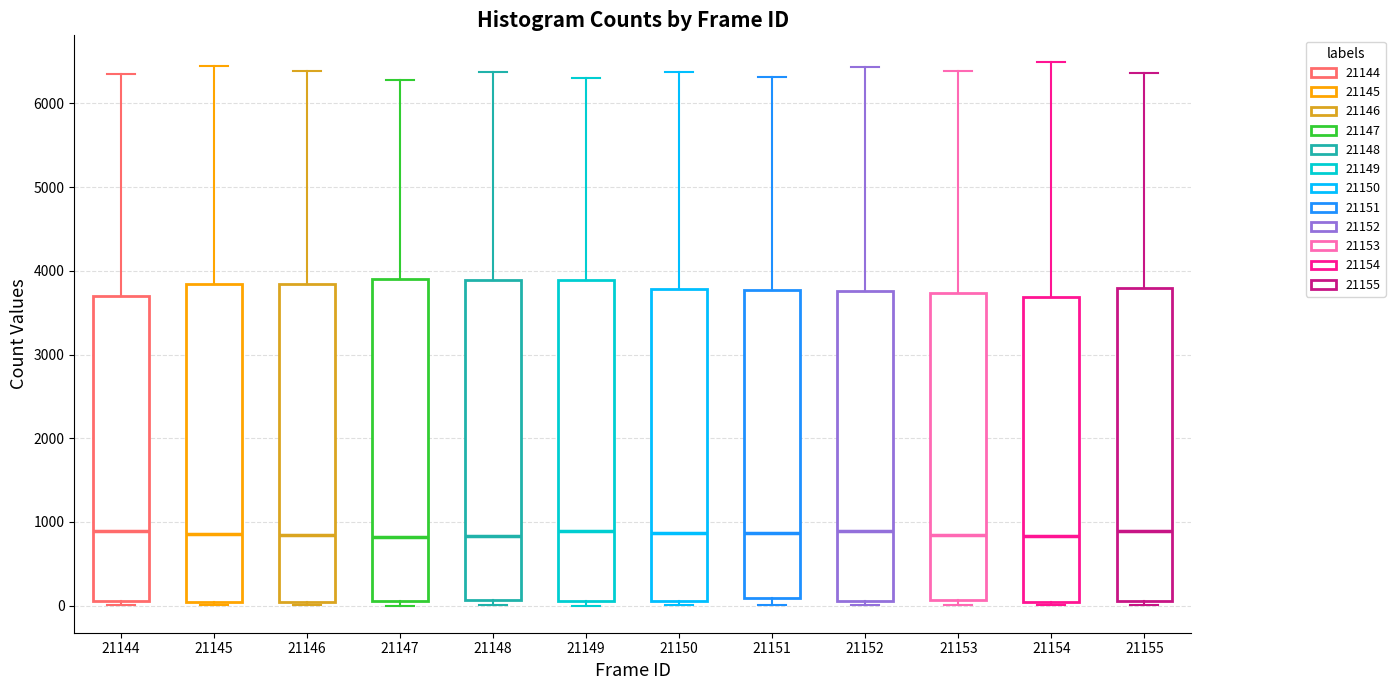

Reading left to right, transcribe this box plot: for each box, give where its median line is, the range the box spans, and where its two whiskers end, as read against the y-axis. The values are not printed on the chart, so give them approximately, as read against the axis.

21144: median 900, box 0 to 3700, whiskers 0 (just below the box's lower edge) to 6400
21145: median 900, box 0 to 3800, whiskers 0 (just below the box's lower edge) to 6400
21146: median 800, box 0 to 3800, whiskers 0 (just below the box's lower edge) to 6400
21147: median 800, box 100 to 3900, whiskers 0 to 6300
21148: median 800, box 100 to 3900, whiskers 0 to 6400
21149: median 900, box 100 to 3900, whiskers 0 to 6300
21150: median 900, box 100 to 3800, whiskers 0 to 6400
21151: median 900, box 100 to 3800, whiskers 0 to 6300
21152: median 900, box 100 to 3800, whiskers 0 to 6400
21153: median 800, box 100 to 3700, whiskers 0 to 6400
21154: median 800, box 0 to 3700, whiskers 0 (just below the box's lower edge) to 6500
21155: median 900, box 100 to 3800, whiskers 0 to 6400